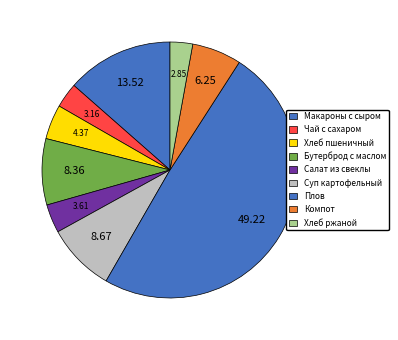

To the nearest percent, what portion does Хлеб ржаной represent?

3%